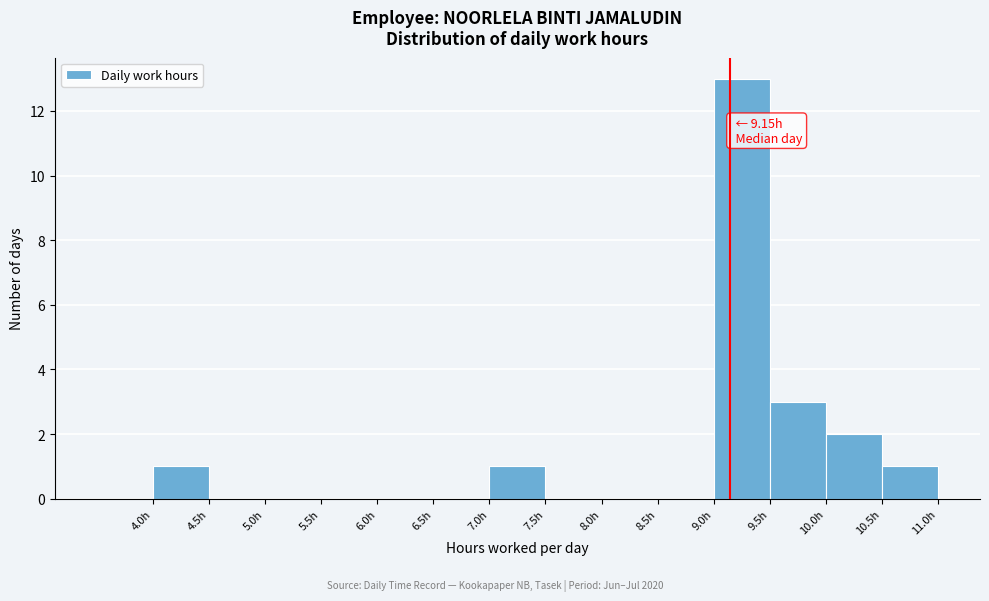

Which range on the x-axis has the tallest bar?

9.0 to 9.5